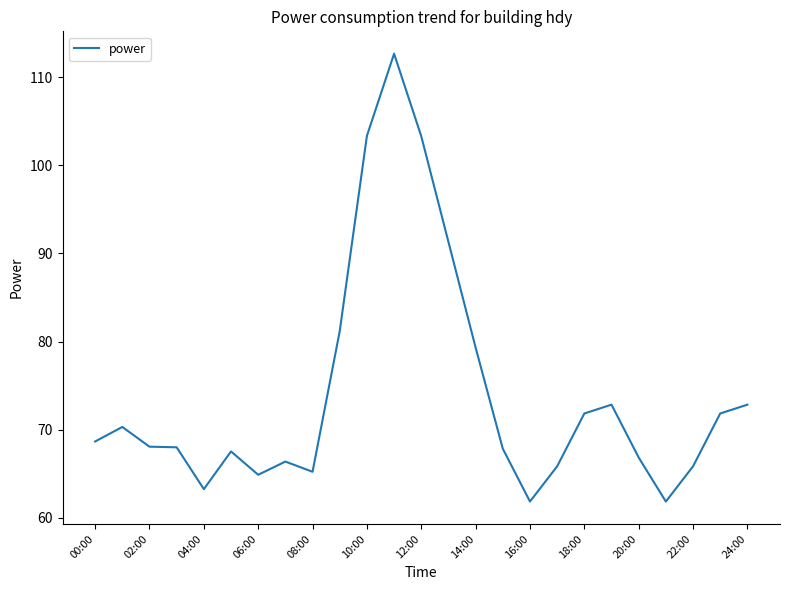

What is the maximum value shown in the chart?

112.7